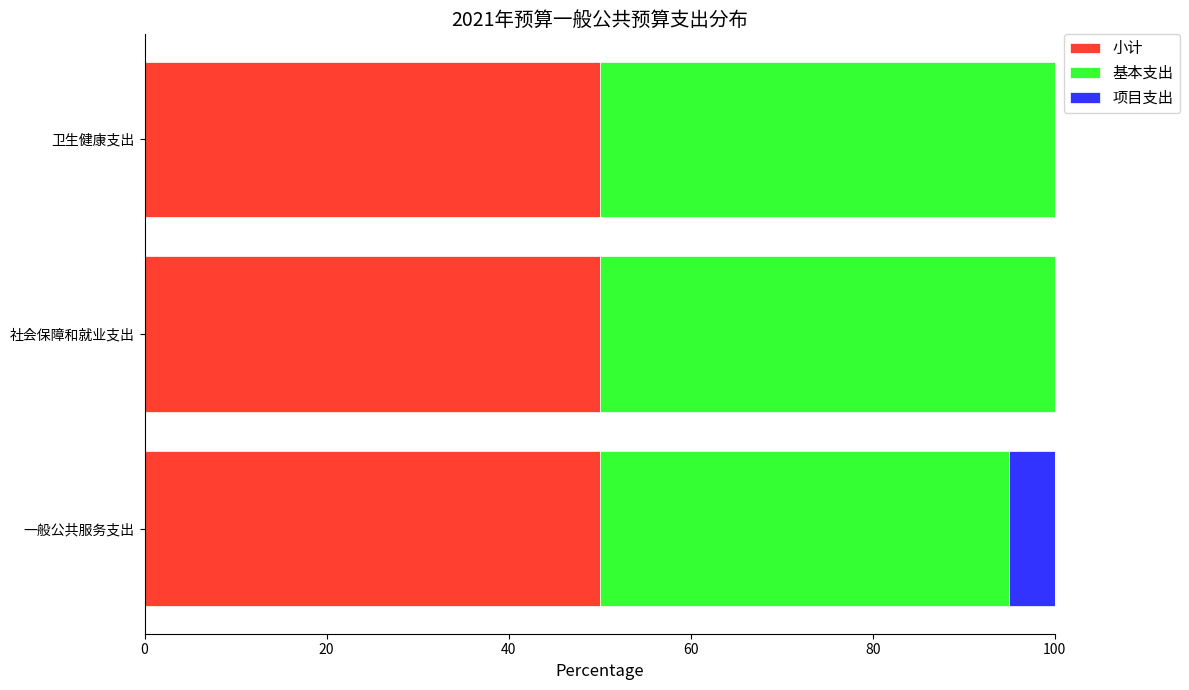

What are all the series names shown in the legend?

小计, 基本支出, 项目支出